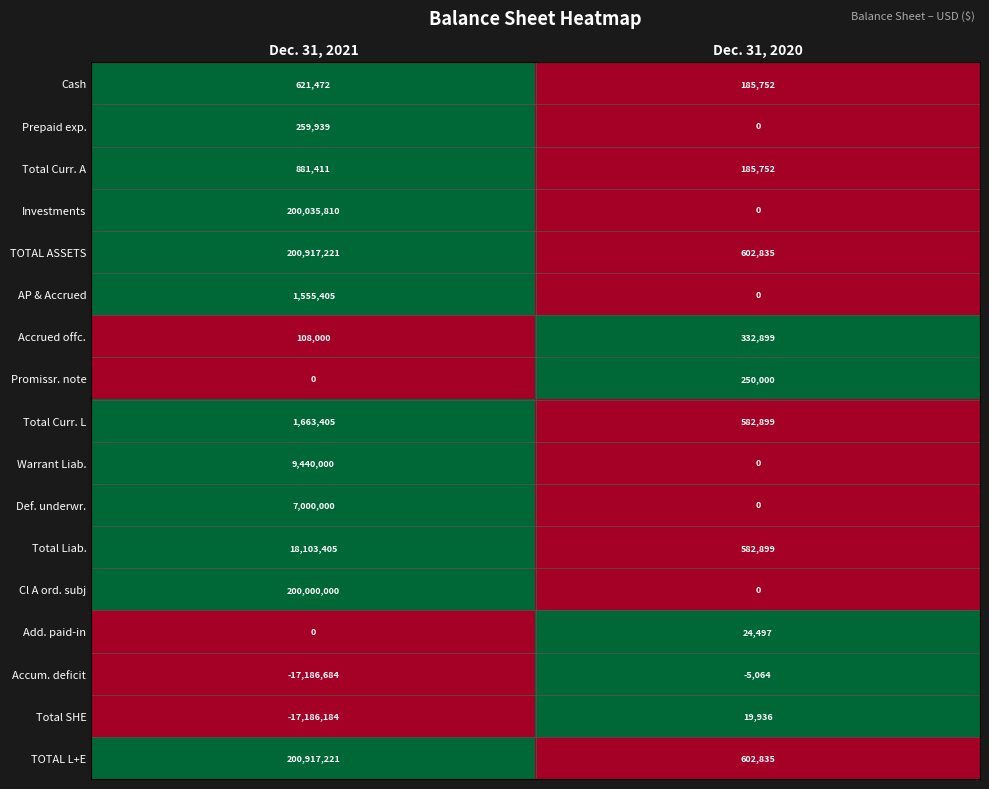

What is the difference between the Add. paid-in values at Dec. 31, 2021 and Dec. 31, 2020?

24497